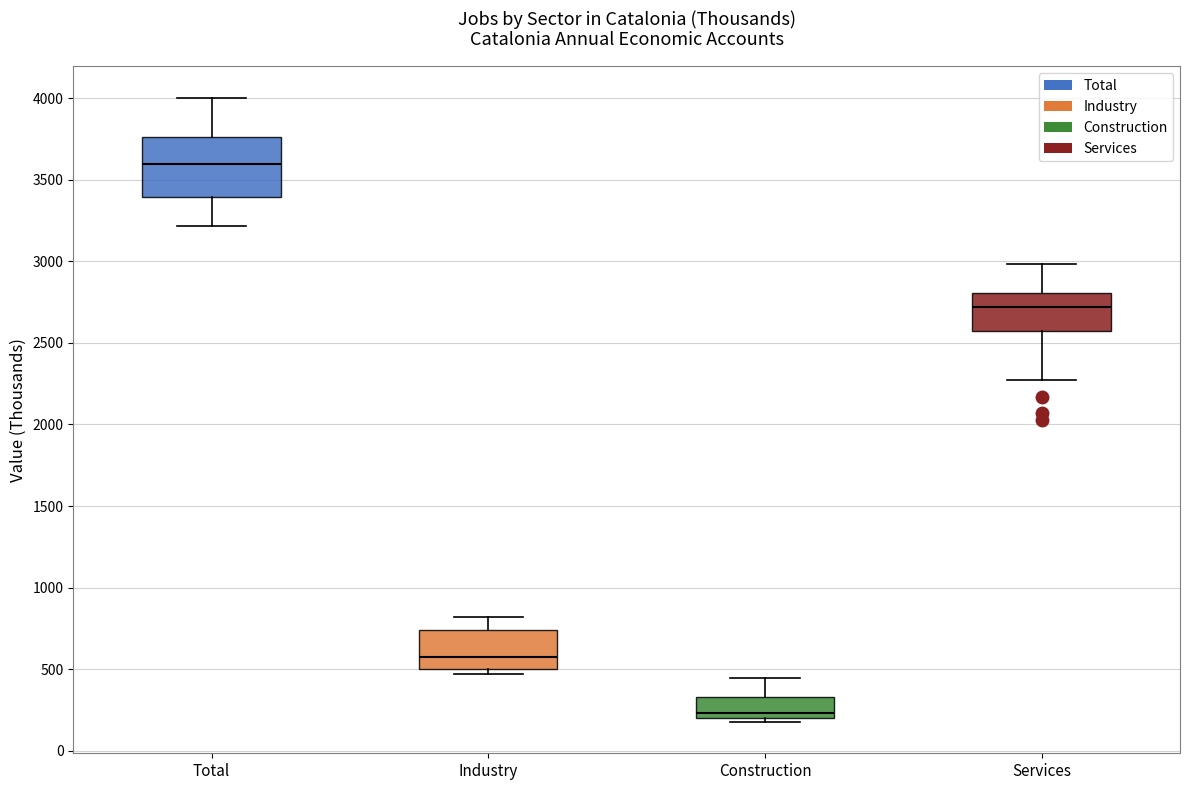

Reading left to right, transcribe this box plot: for each box, give where its median line is, the range the box spans, and where its two whiskers end, as read against the y-axis. The values are not printed on the chart, so give them approximately, as read against the axis.

Total: median 3600, box 3400 to 3750, whiskers 3200 to 4000
Industry: median 550, box 500 to 750, whiskers 450 to 800
Construction: median 250, box 200 to 350, whiskers 200 (just below the box's lower edge) to 450
Services: median 2700, box 2550 to 2800, whiskers 2250 to 3000